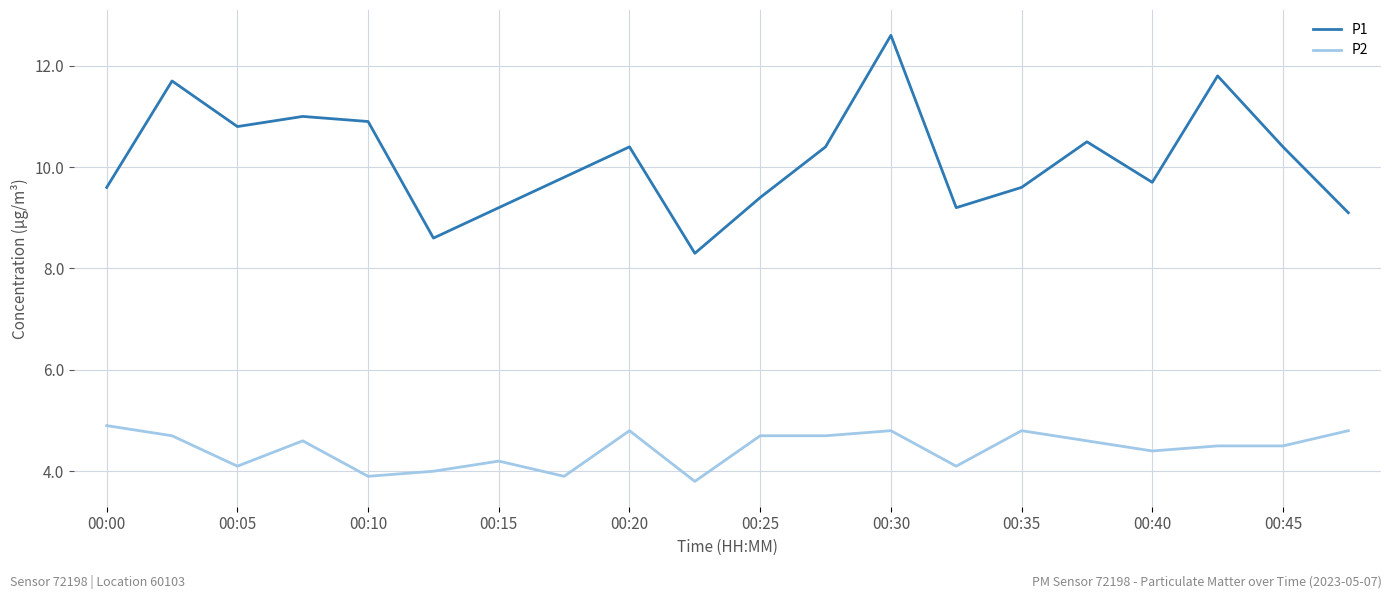

What is the average value of the P2 series?

4.4